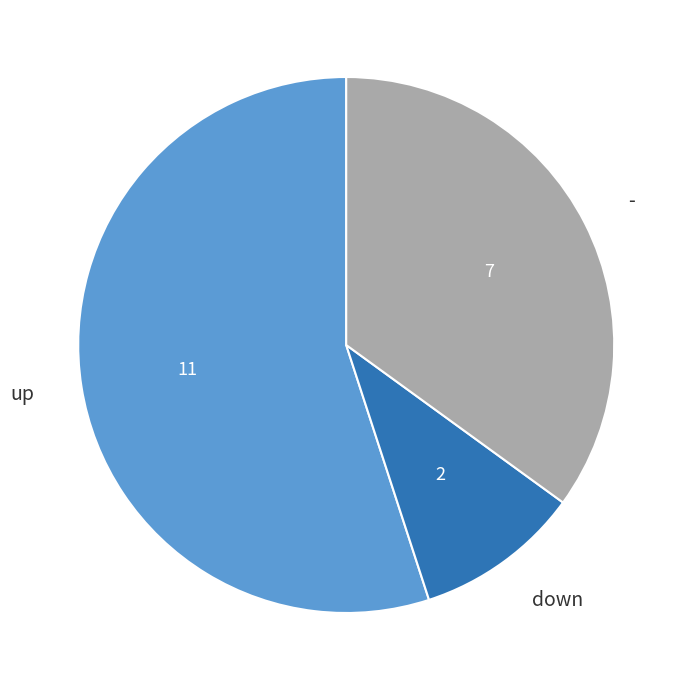

Is there a majority slice in this chart?

Yes